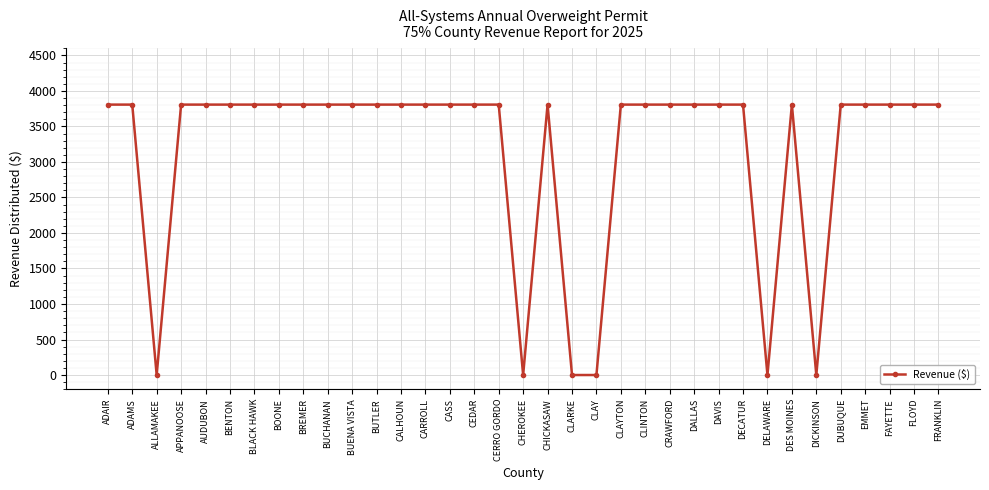

What is the label of the 18th point from the left?

CHEROKEE